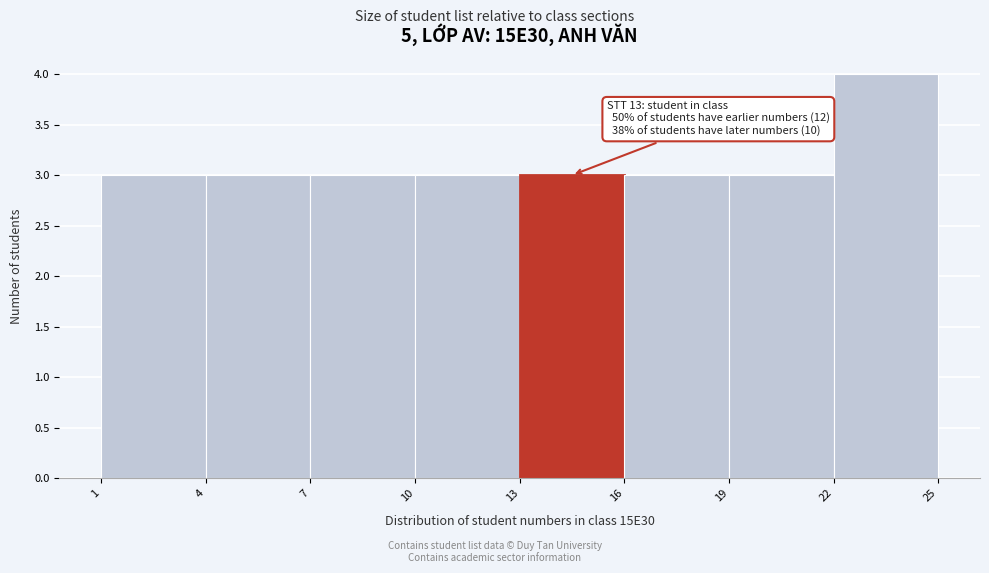

Over which range of the x-axis is the bar tallest?

22 to 25